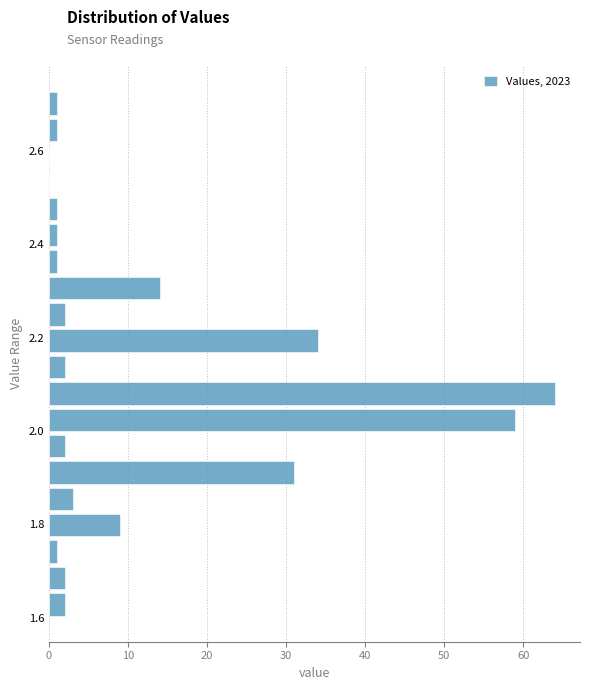

Around what value on the y-axis is the longest bar? Give the approximate position of its centre, as read against the axis.

2.08